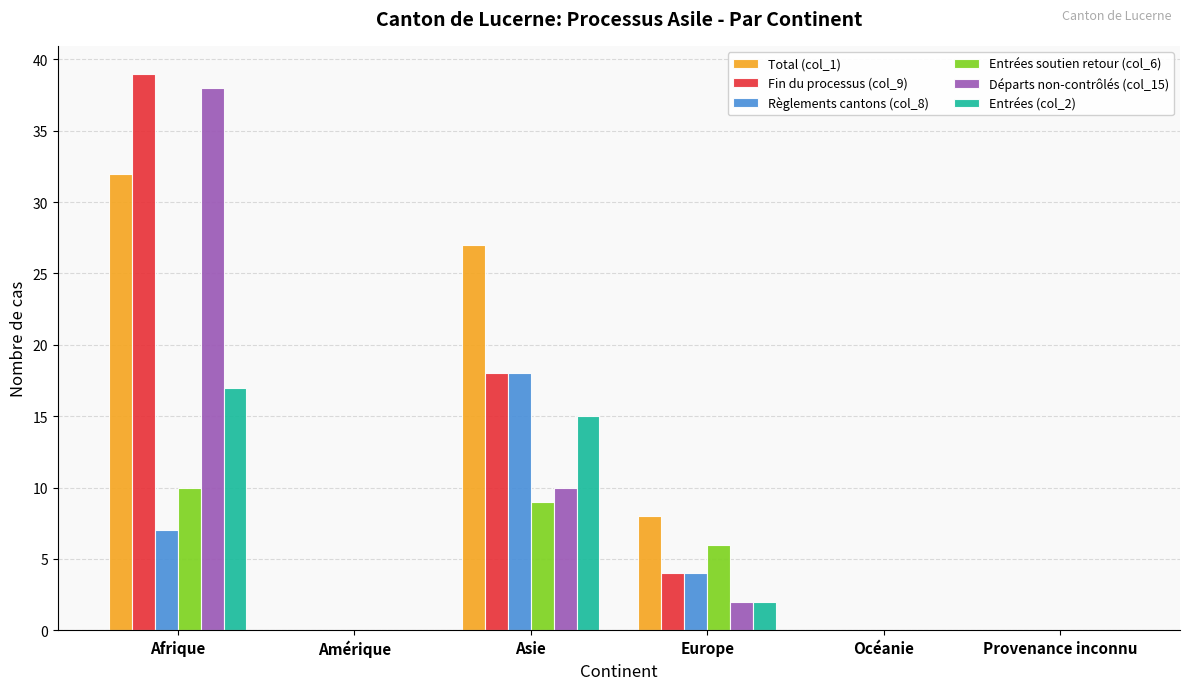

At which category is the sum across all series the highest?

Afrique